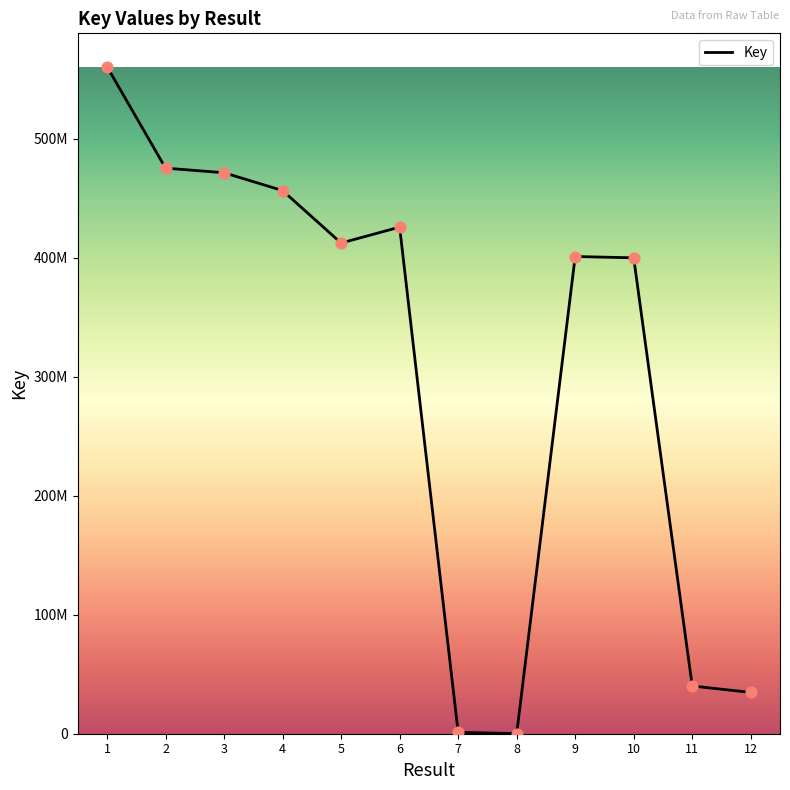

Is this an area chart (filled region under the line)?

No